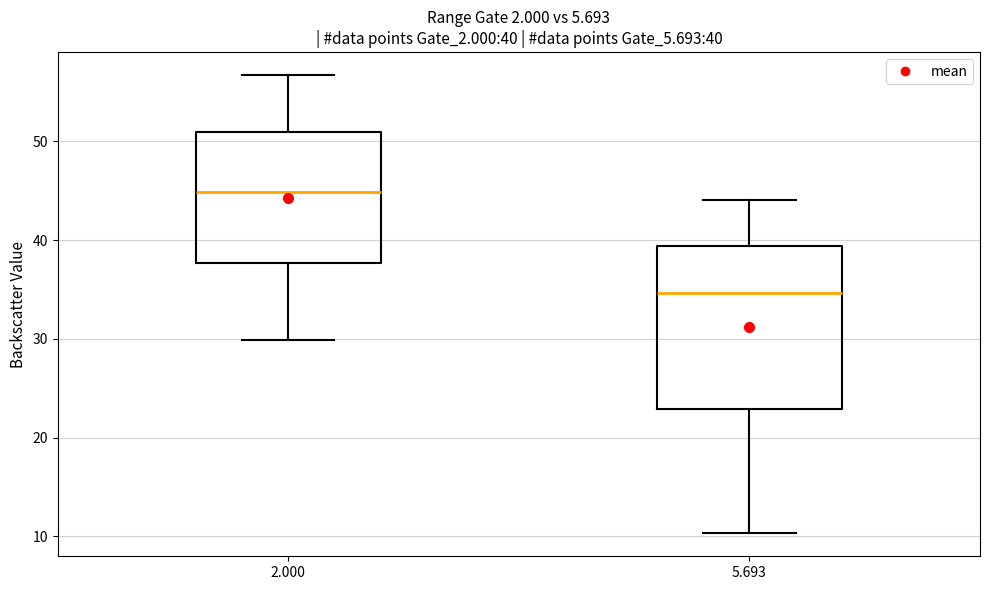

Which box's median line is the lowest?

5.693